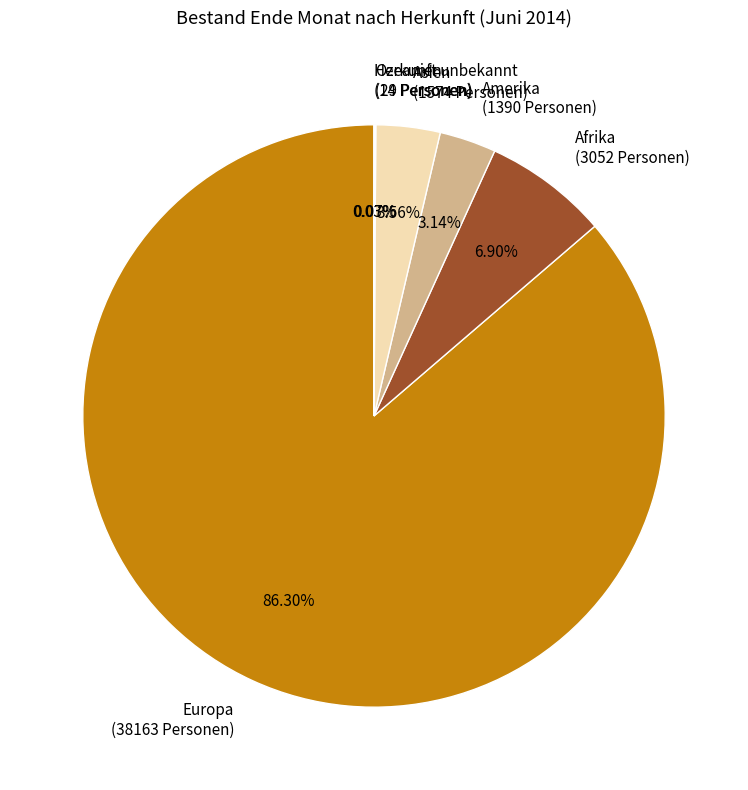

To the nearest percent, what is the difference between the largest and smallest slice percentages?

86%